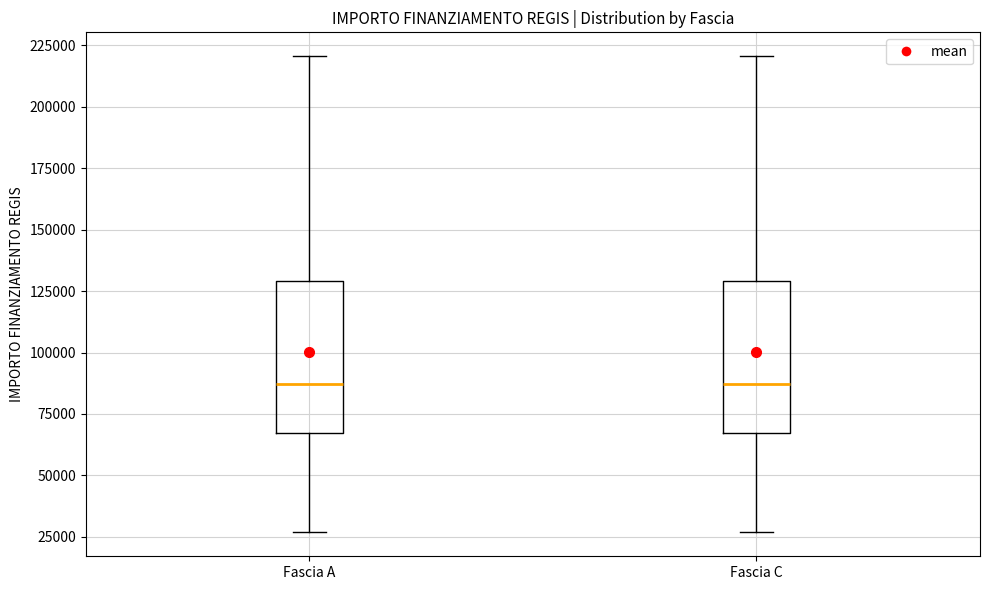

Reading left to right, transcribe this box plot: for each box, give where its median line is, the range the box spans, and where its two whiskers end, as read against the y-axis. The values are not printed on the chart, so give them approximately, as read against the axis.

Fascia A: median 85000, box 65000 to 130000, whiskers 25000 to 220000
Fascia C: median 85000, box 65000 to 130000, whiskers 25000 to 220000